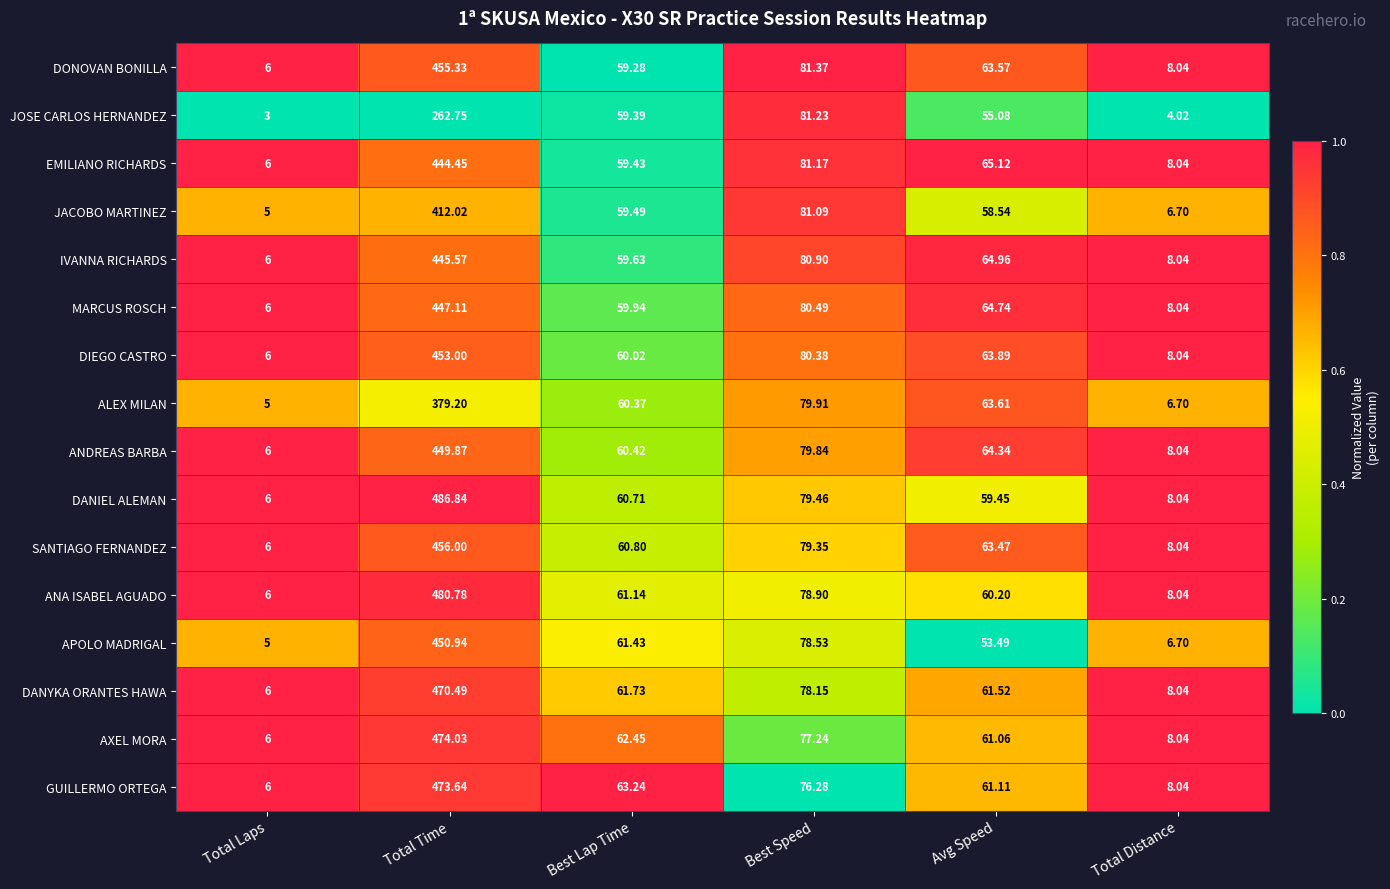

At which category is the sum across all series the highest?

Total Time